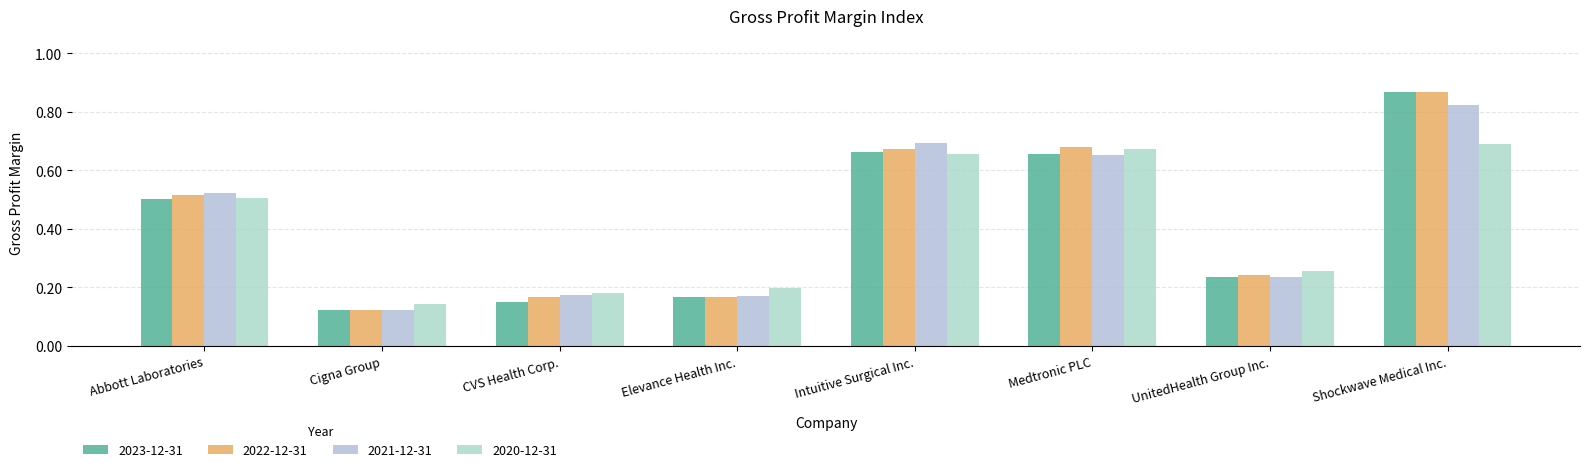

Reading left to right, extract all data points from this chart.

2023-12-31: Abbott Laboratories=0.5	Cigna Group=0.1	CVS Health Corp.=0.1	Elevance Health Inc.=0.2	Intuitive Surgical Inc.=0.7	Medtronic PLC=0.7	UnitedHealth Group Inc.=0.2	Shockwave Medical Inc.=0.9
2022-12-31: Abbott Laboratories=0.5	Cigna Group=0.1	CVS Health Corp.=0.2	Elevance Health Inc.=0.2	Intuitive Surgical Inc.=0.7	Medtronic PLC=0.7	UnitedHealth Group Inc.=0.2	Shockwave Medical Inc.=0.9
2021-12-31: Abbott Laboratories=0.5	Cigna Group=0.1	CVS Health Corp.=0.2	Elevance Health Inc.=0.2	Intuitive Surgical Inc.=0.7	Medtronic PLC=0.7	UnitedHealth Group Inc.=0.2	Shockwave Medical Inc.=0.8
2020-12-31: Abbott Laboratories=0.5	Cigna Group=0.1	CVS Health Corp.=0.2	Elevance Health Inc.=0.2	Intuitive Surgical Inc.=0.7	Medtronic PLC=0.7	UnitedHealth Group Inc.=0.3	Shockwave Medical Inc.=0.7